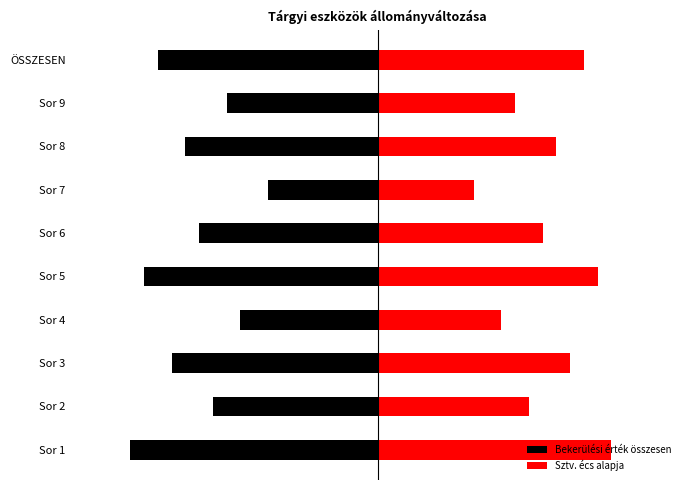

Which has a higher value, Sor 8 or Sor 7?

Sor 7